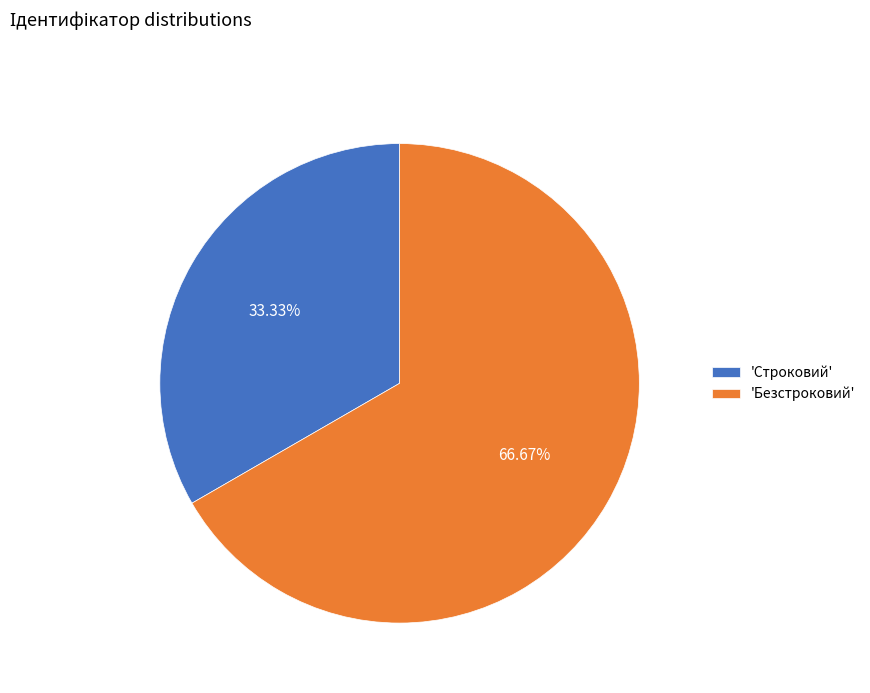

Count the number of slices in the pie.

2